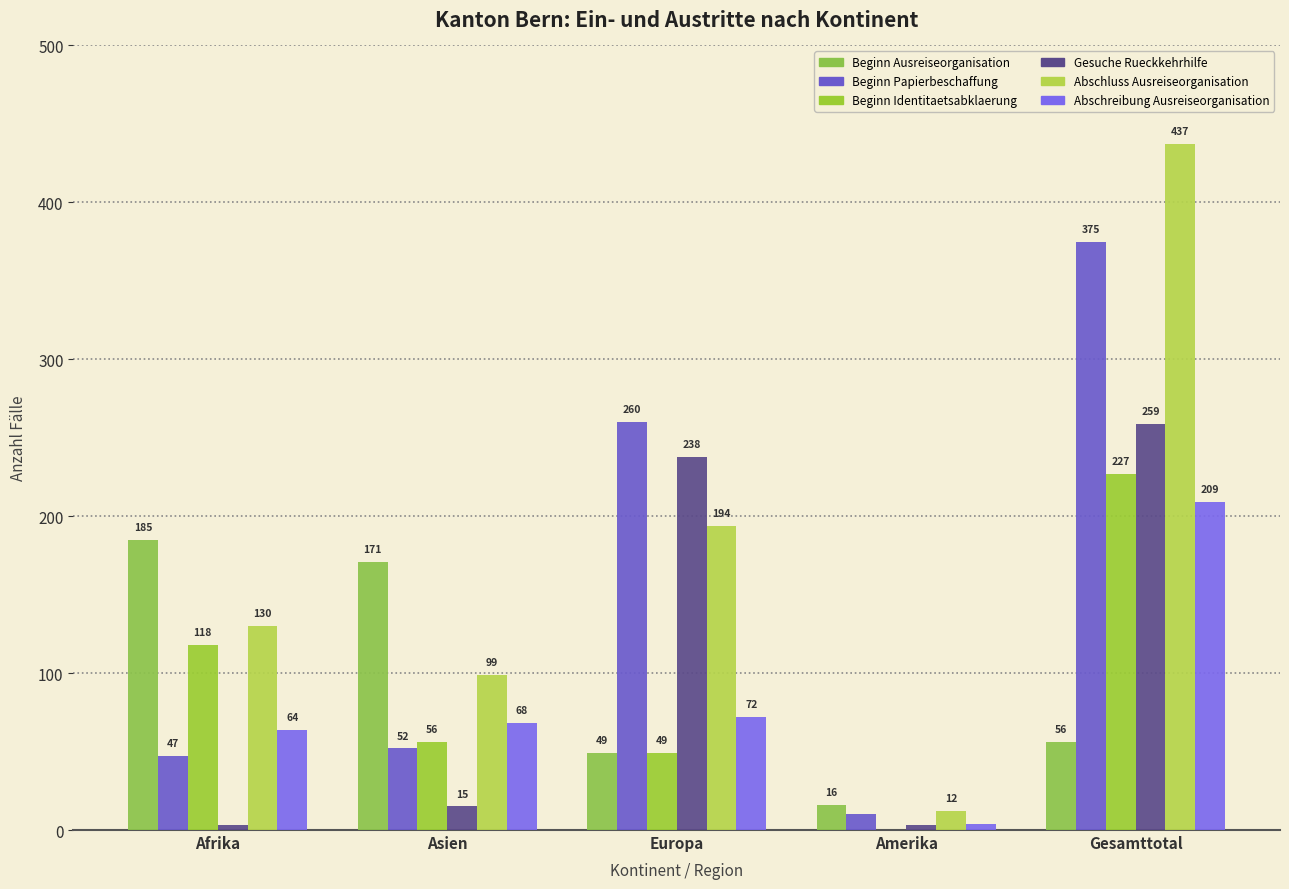

What are all the series names shown in the legend?

Beginn Ausreiseorganisation, Beginn Papierbeschaffung, Beginn Identitaetsabklaerung, Gesuche Rueckkehrhilfe, Abschluss Ausreiseorganisation, Abschreibung Ausreiseorganisation